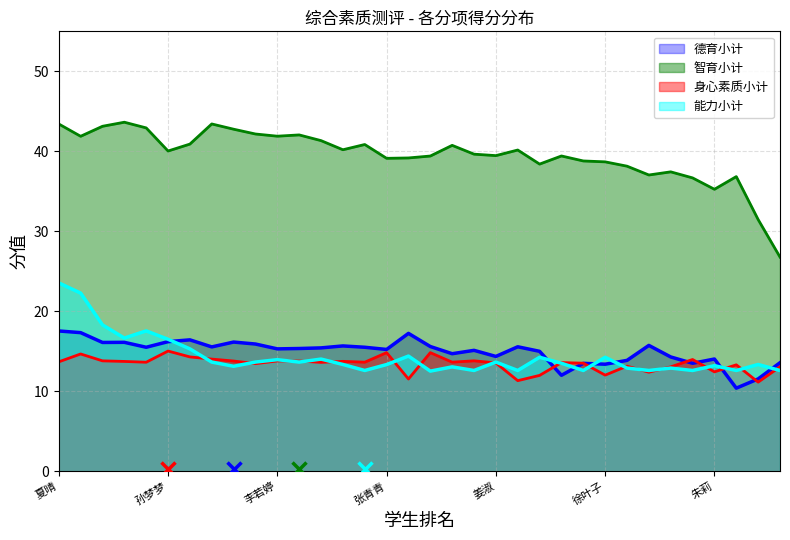

Between 夏晴 and 徐叶子, which series saw the biggest shift?

能力小计